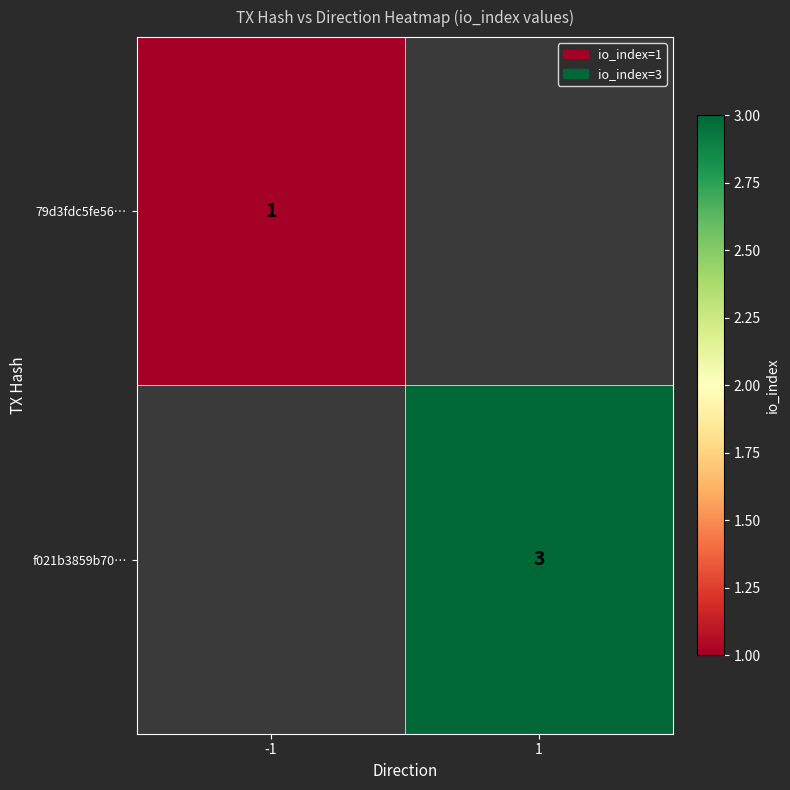

Is the value of 79d3fdc5fe56… at -1 greater than the value of f021b3859b70… at 1?

No